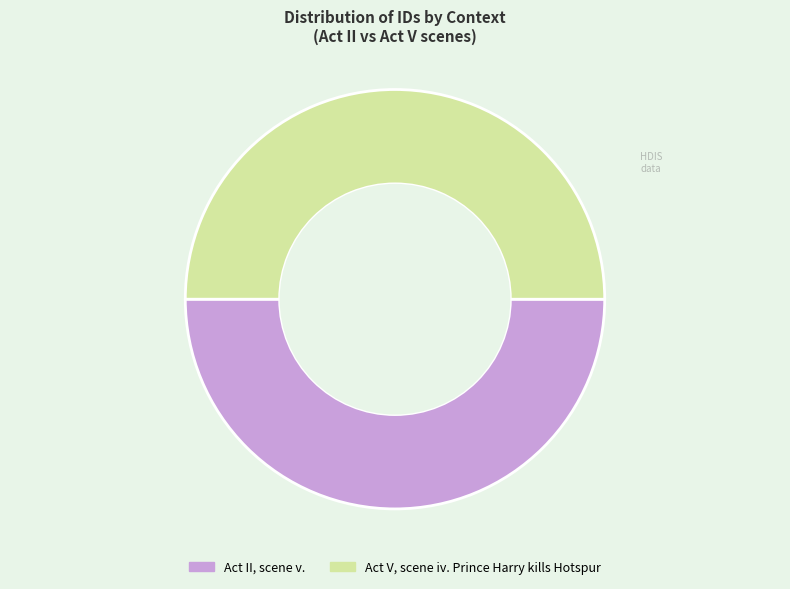

Is the sum of Act V, scene iv. Prince Harry kills Hotspur and Act II, scene v. greater than half?

Yes